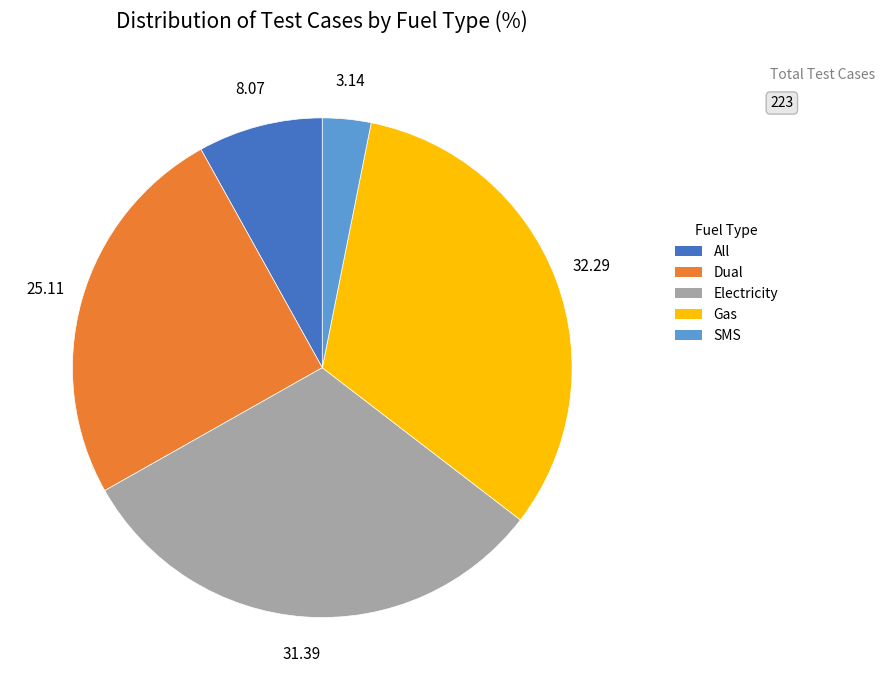

Rank the categories by value from lowest to highest.

SMS, All, Dual, Electricity, Gas